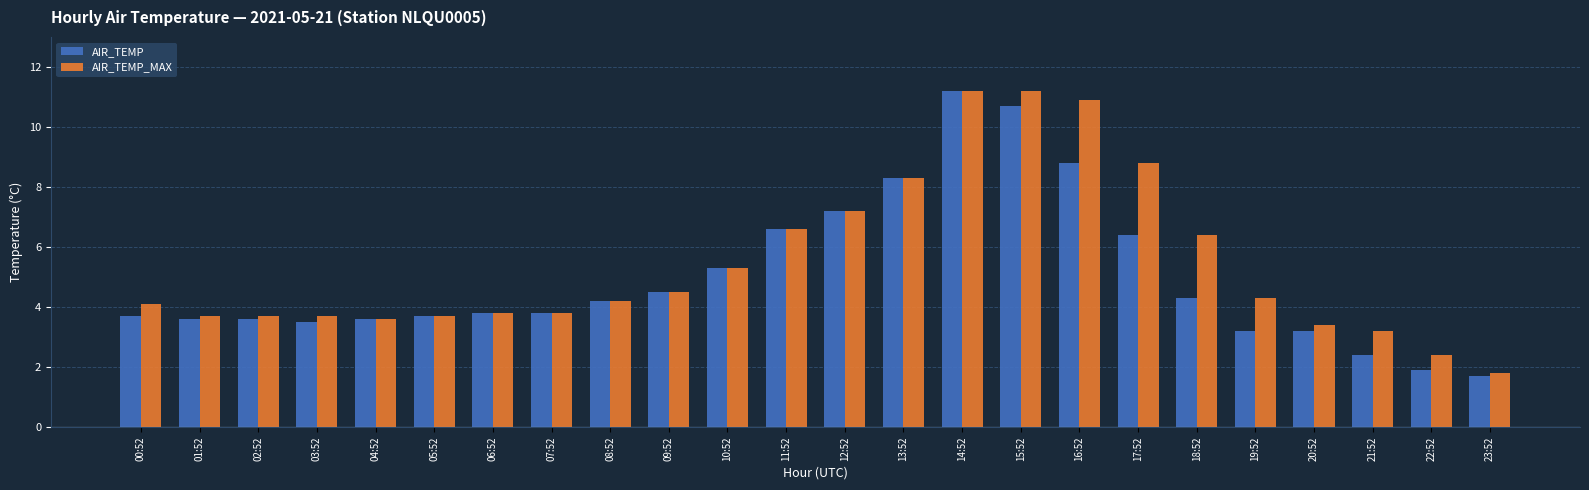

At how many categories does at least one series exceed 10?

3